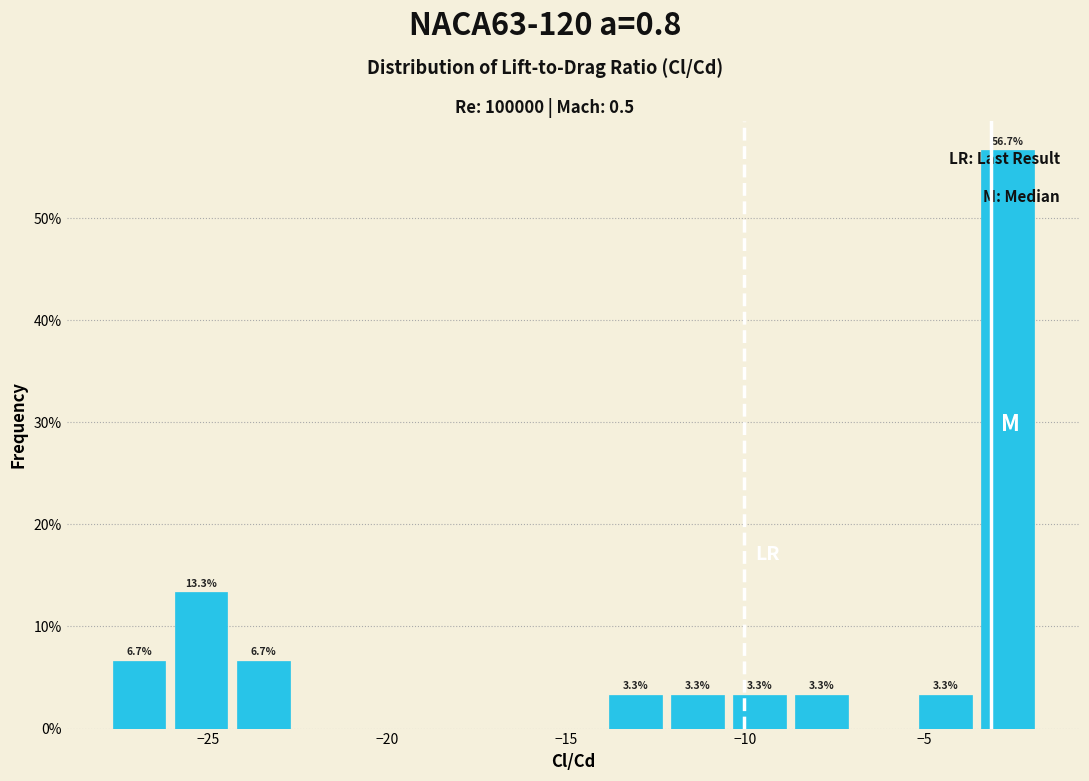

Around what value on the x-axis is the tallest bar? Give the approximate position of its centre, as read against the axis.

-2.5